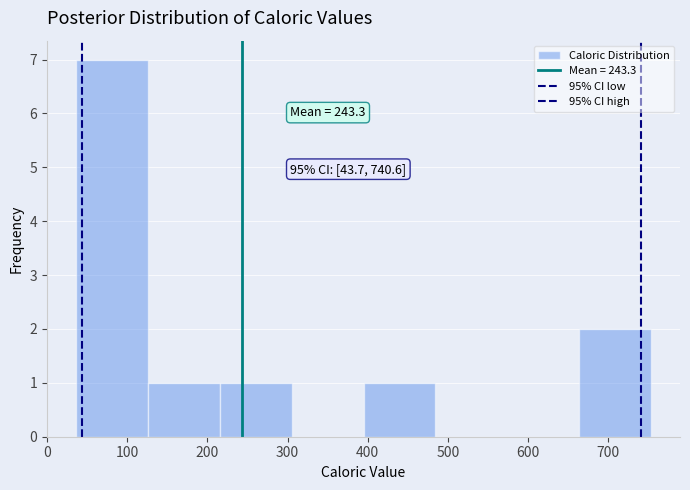

Which range on the x-axis has the tallest bar?

40 to 130